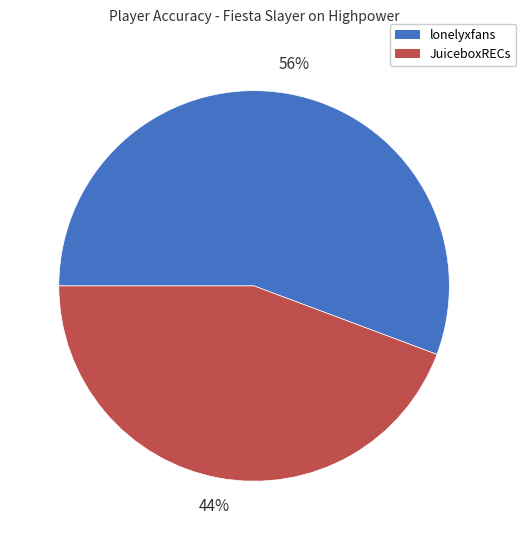

Count the number of slices in the pie.

2